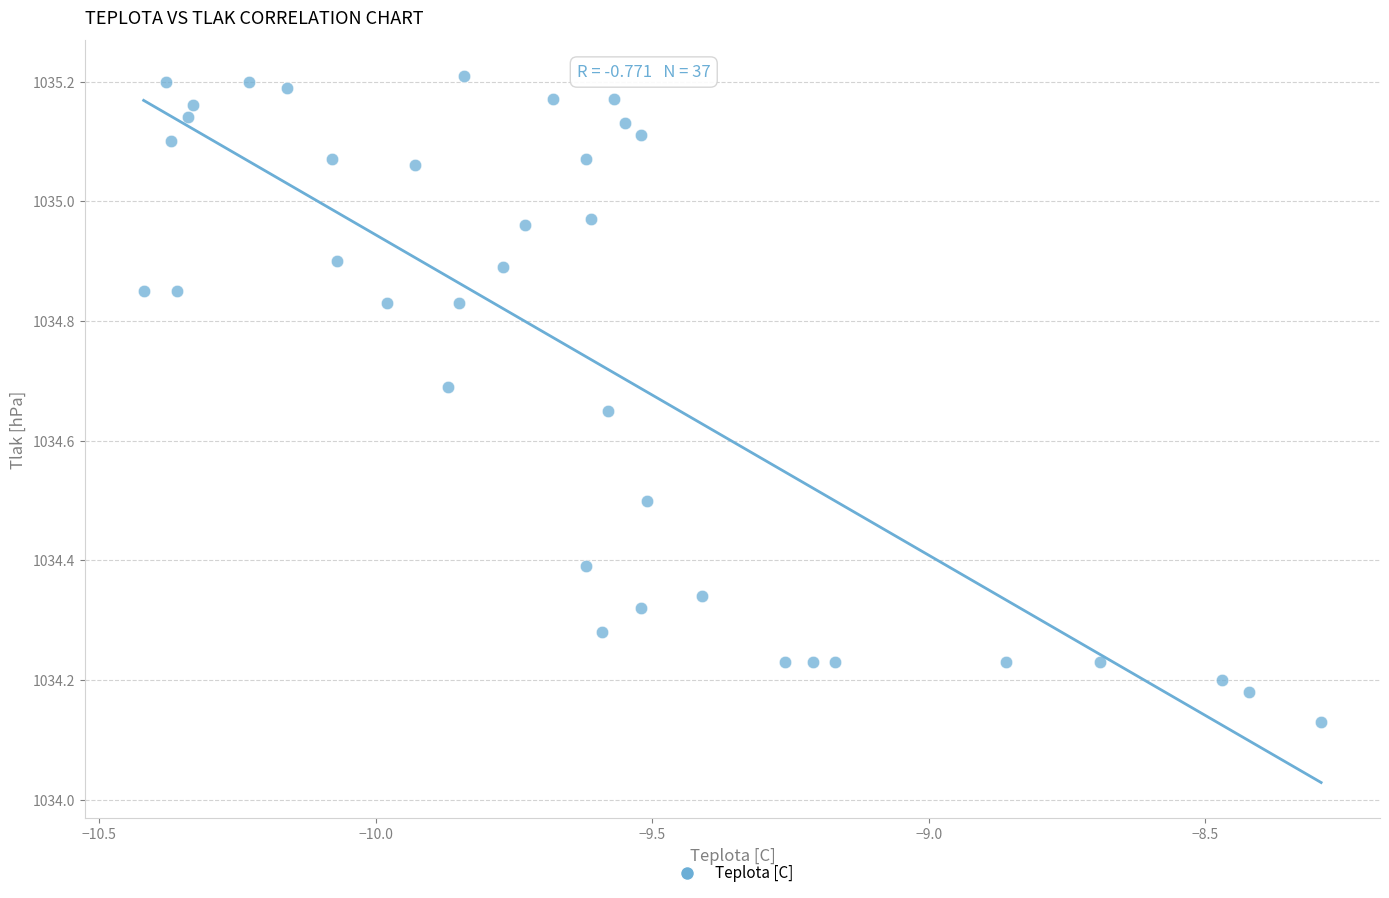

What is the range of Y values (max minus min)?

1.1